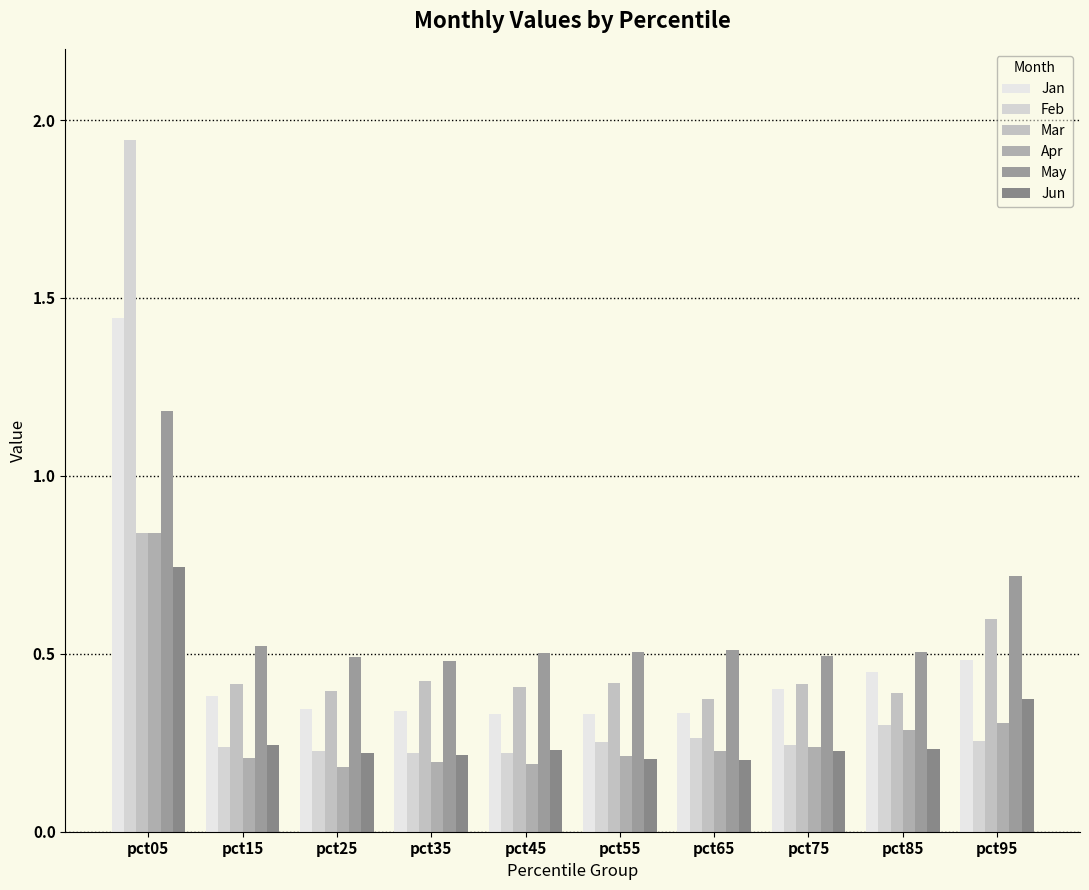

At how many categories does at least one series exceed 1?

1